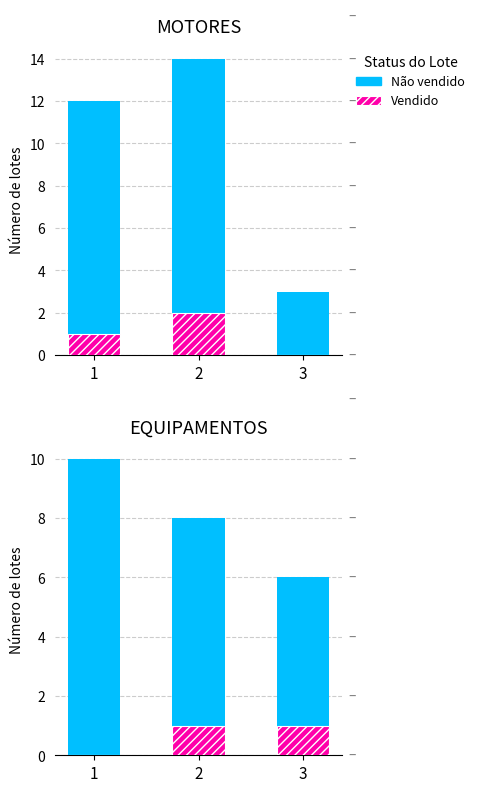

Which series has the widest spread of values?

Não vendido